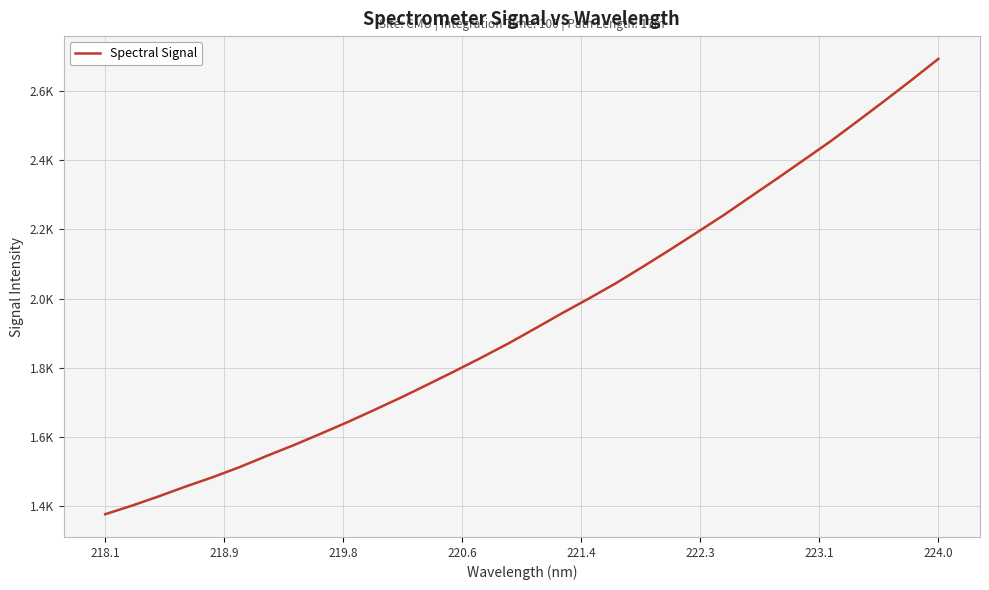

Is this an area chart (filled region under the line)?

No